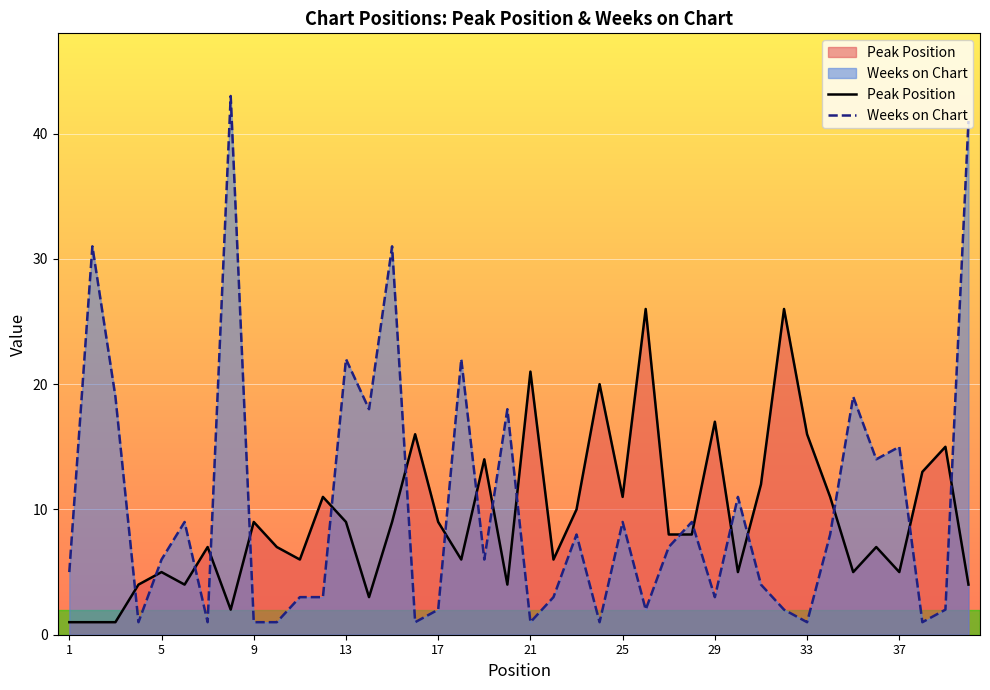

List the series in order of their overall mean, lowest first.

Peak Position, Weeks on Chart